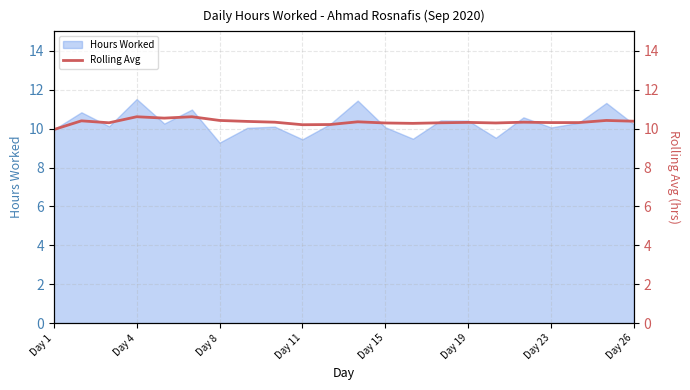

What is the minimum value for Hours Worked?

9.3